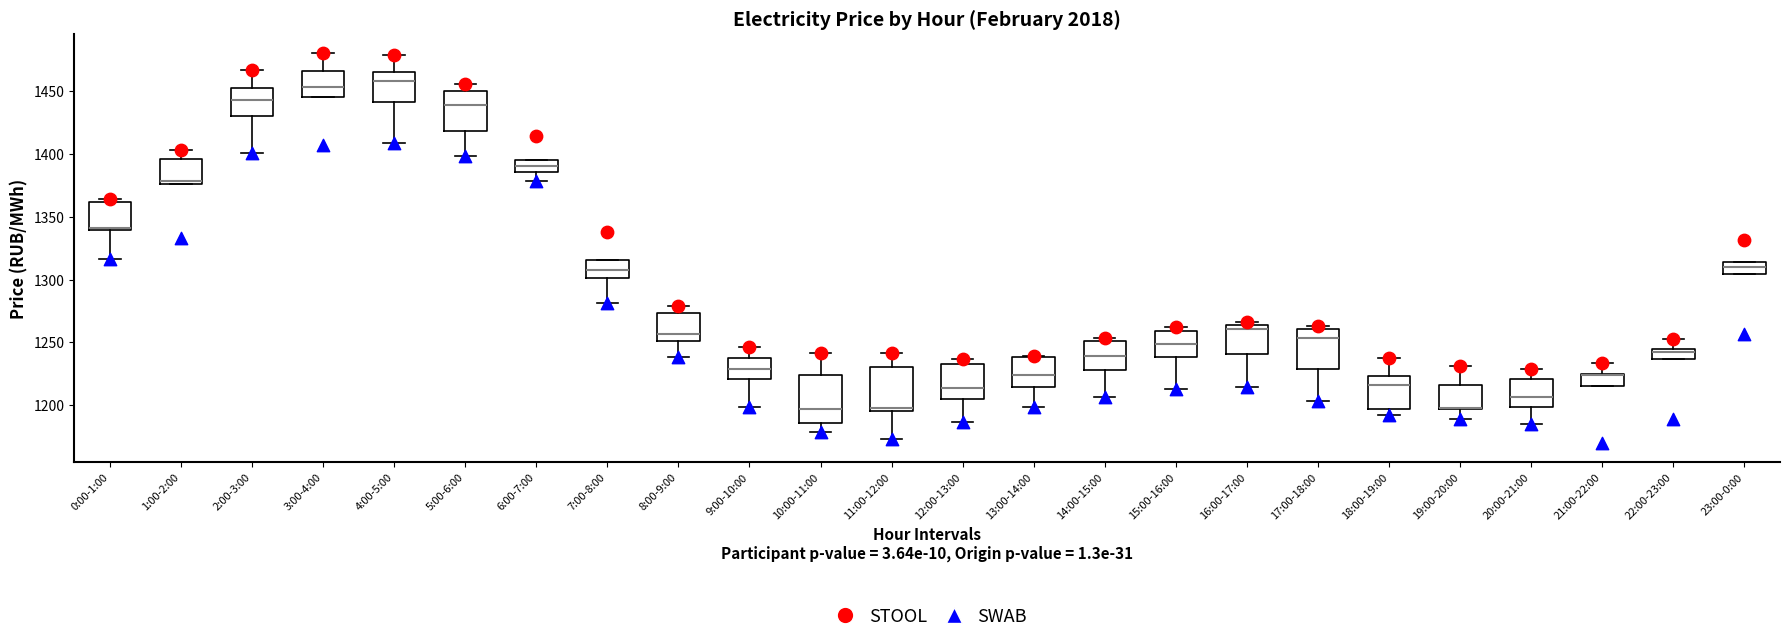

Reading left to right, read every box against the y-axis: the position of its median line, the range the box covers, and the ends of its whiskers. The values are not printed on the chart, so give them approximately, as read against the axis.

0:00-1:00: median 1340, box 1340 to 1360, whiskers 1315 to 1365
1:00-2:00: median 1380, box 1375 to 1395, whiskers 1375 to 1405
2:00-3:00: median 1445, box 1430 to 1450, whiskers 1400 to 1465
3:00-4:00: median 1455, box 1445 to 1465, whiskers 1445 to 1480
4:00-5:00: median 1460, box 1440 to 1465, whiskers 1410 to 1480
5:00-6:00: median 1440, box 1420 to 1450, whiskers 1400 to 1455
6:00-7:00: median 1390, box 1385 to 1395, whiskers 1380 to 1395
7:00-8:00: median 1305, box 1300 to 1315, whiskers 1280 to 1315
8:00-9:00: median 1255, box 1250 to 1275, whiskers 1240 to 1280
9:00-10:00: median 1230, box 1220 to 1240, whiskers 1200 to 1245
10:00-11:00: median 1195, box 1185 to 1225, whiskers 1180 to 1240
11:00-12:00: median 1200, box 1195 to 1230, whiskers 1175 to 1240
12:00-13:00: median 1215, box 1205 to 1235, whiskers 1185 to 1235 (just above the box's upper edge)
13:00-14:00: median 1225, box 1215 to 1240, whiskers 1200 to 1240
14:00-15:00: median 1240, box 1230 to 1250, whiskers 1205 to 1255
15:00-16:00: median 1250, box 1240 to 1260, whiskers 1215 to 1260 (just above the box's upper edge)
16:00-17:00: median 1260, box 1240 to 1265, whiskers 1215 to 1265 (just above the box's upper edge)
17:00-18:00: median 1255, box 1230 to 1260, whiskers 1205 to 1265
18:00-19:00: median 1215, box 1195 to 1225, whiskers 1190 to 1240
19:00-20:00: median 1200 (drawn on the box's lower edge), box 1195 to 1215, whiskers 1190 to 1230
20:00-21:00: median 1205, box 1200 to 1220, whiskers 1185 to 1230
21:00-22:00: median 1225 (drawn on the box's upper edge), box 1215 to 1225, whiskers 1215 to 1235
22:00-23:00: median 1245 (just below the box's upper edge), box 1235 to 1245, whiskers 1235 to 1255
23:00-0:00: median 1310, box 1305 to 1315, whiskers 1305 to 1315